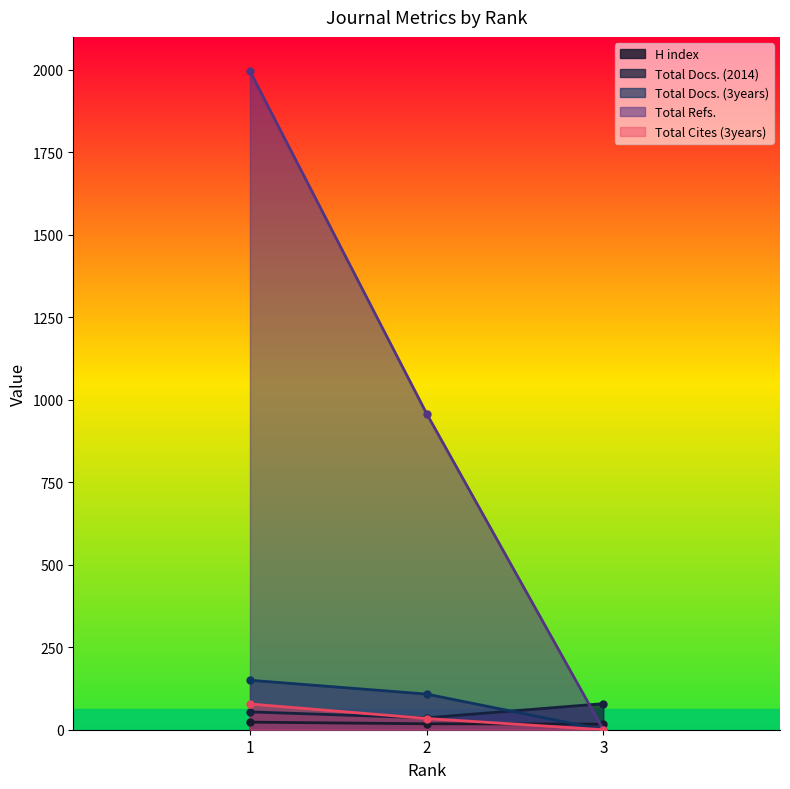

Which series has the largest total across all categories?

Total Refs.